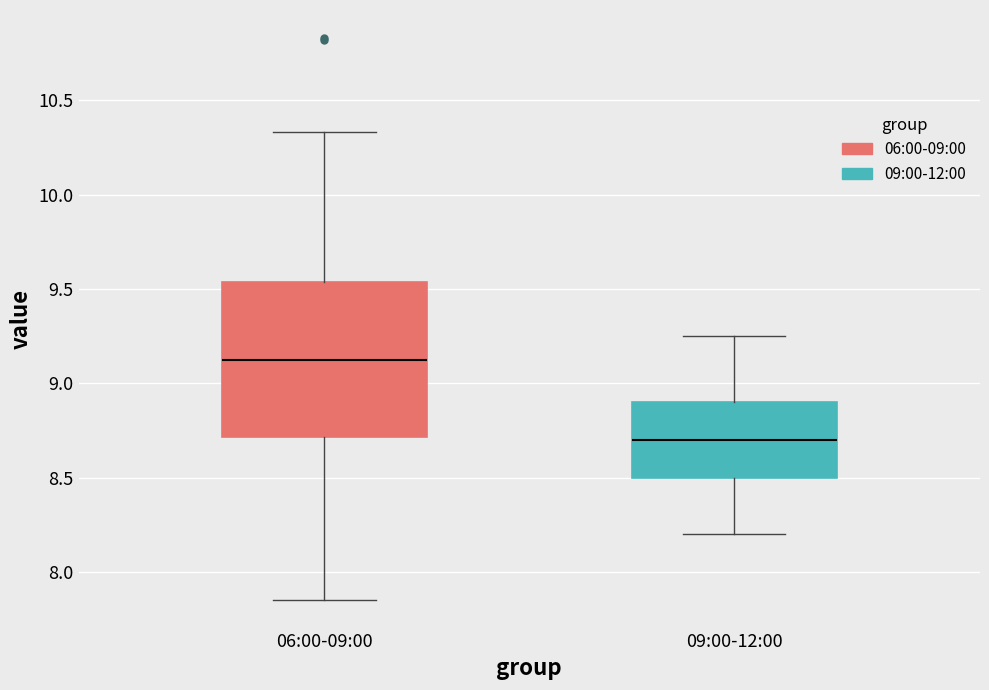

Where is the lower edge of the box for 09:00-12:00 on the y-axis? The values are not printed on the chart, so give them approximately, as read against the axis.

8.50